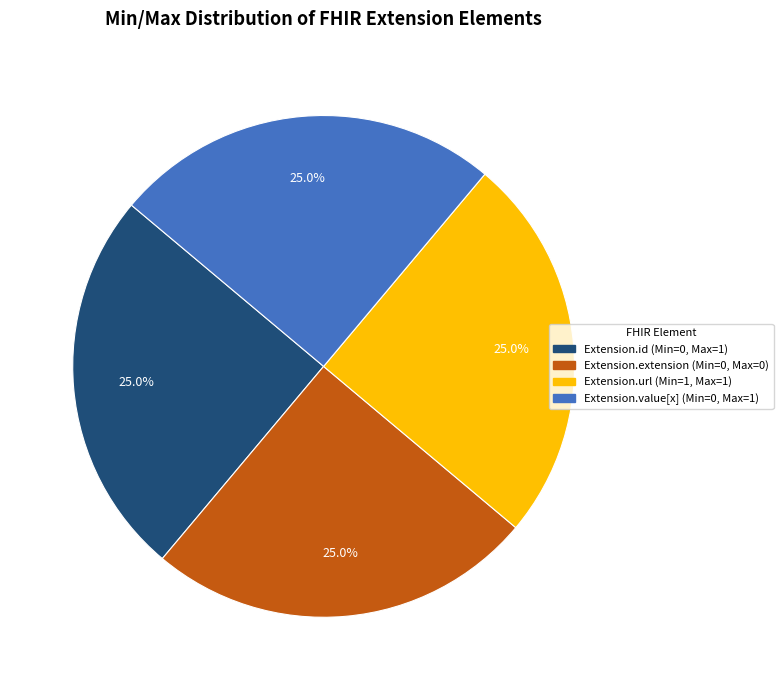

Is there any slice that represents more than half of the pie?

No